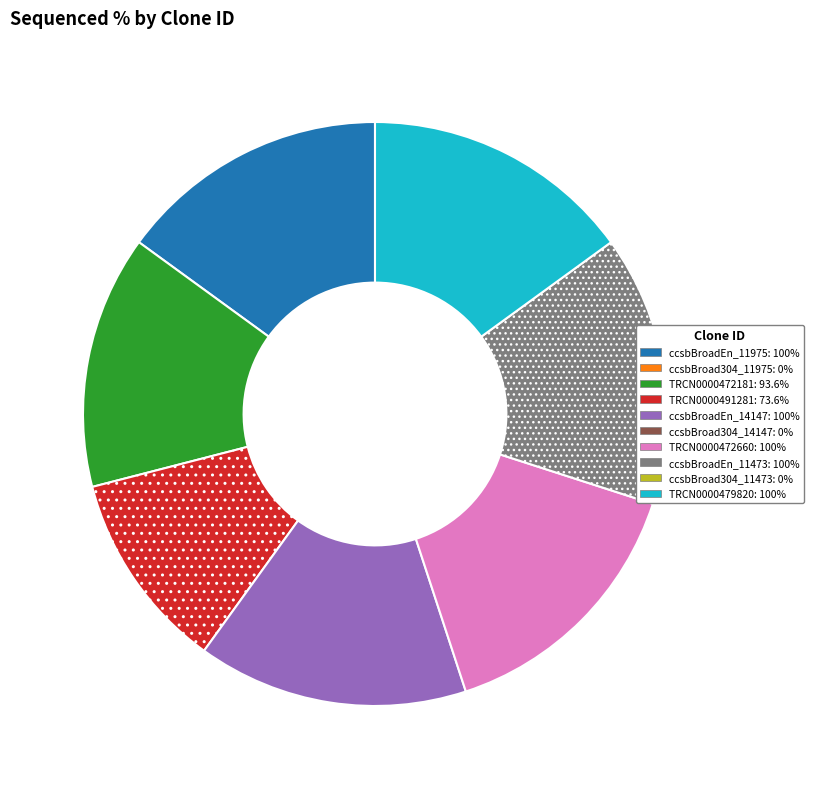

Count the number of slices in the pie.

7